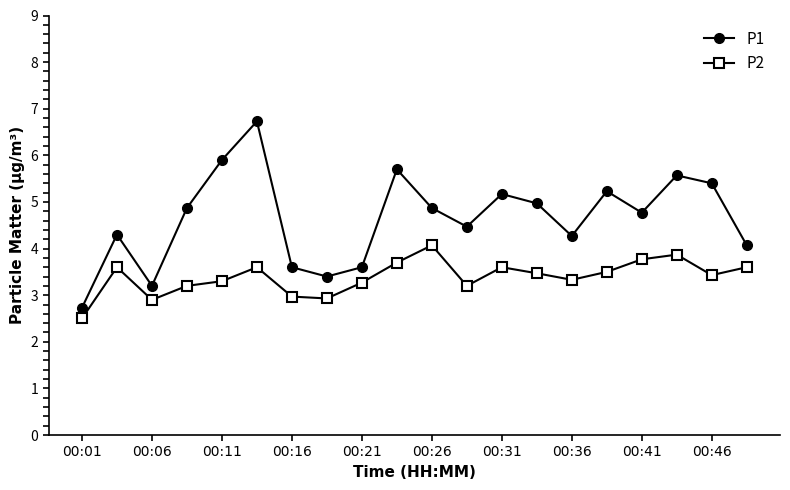

True or false: P2 and P1 intersect in this chart.

False